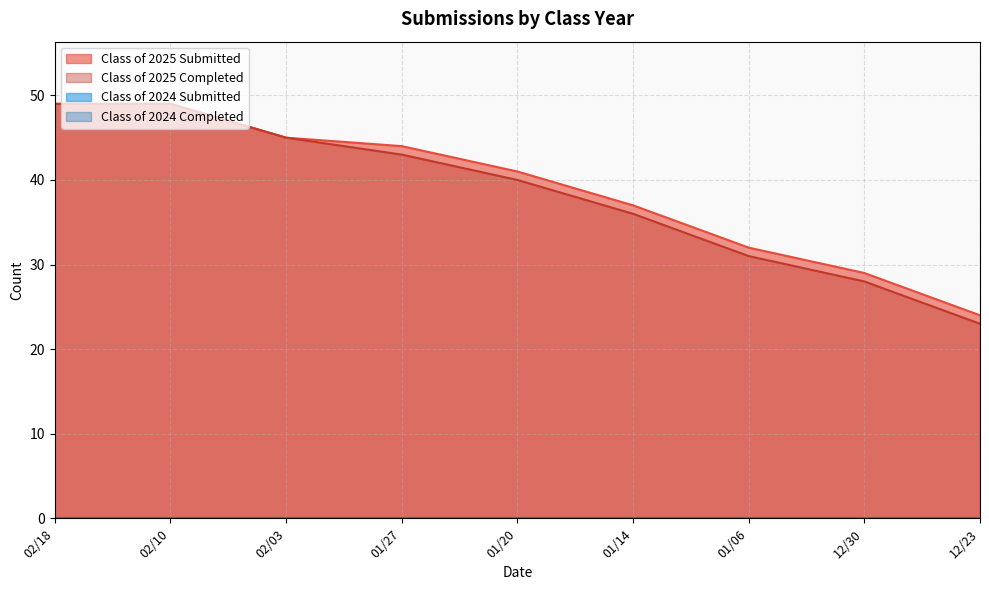

Which category has the highest value across all series?

02/18